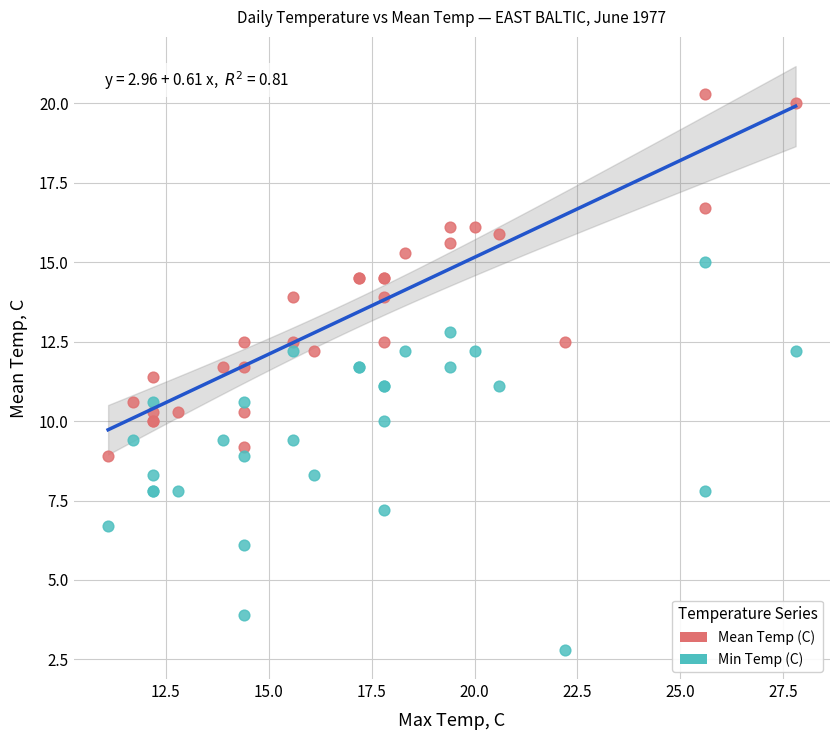

Which series reaches the minimum Y coordinate?

Min Temp (C)